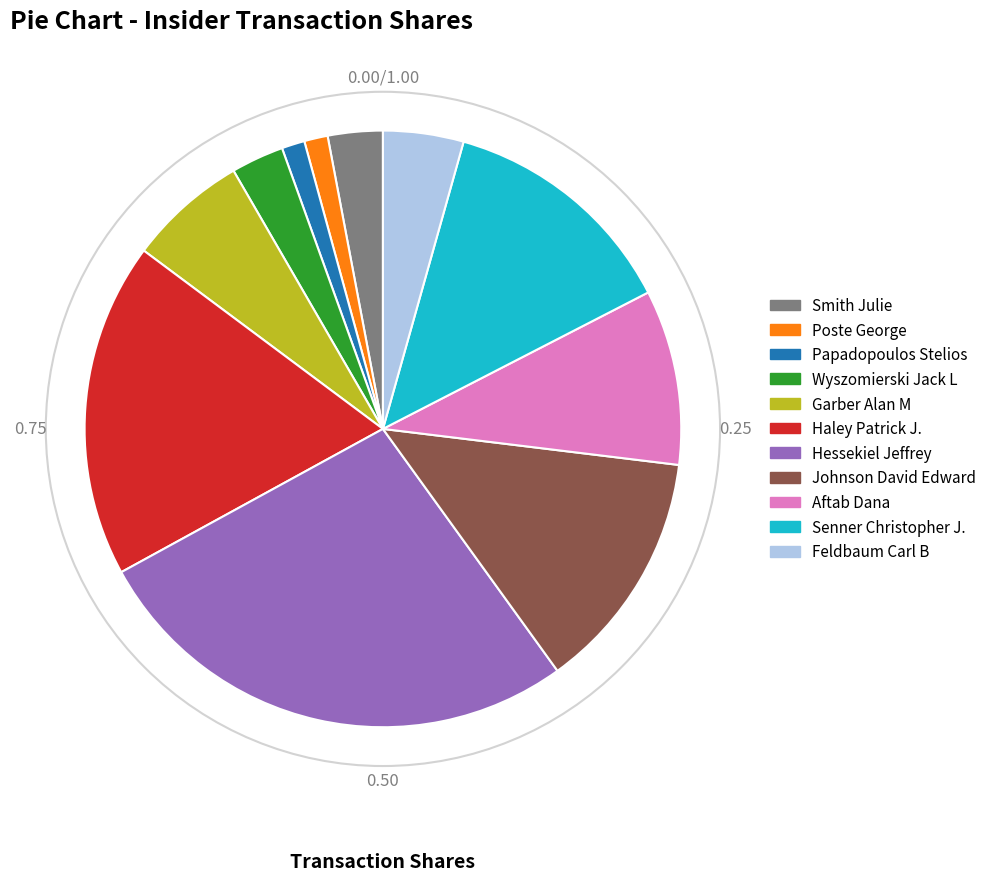

How many slices are in this pie chart?

11